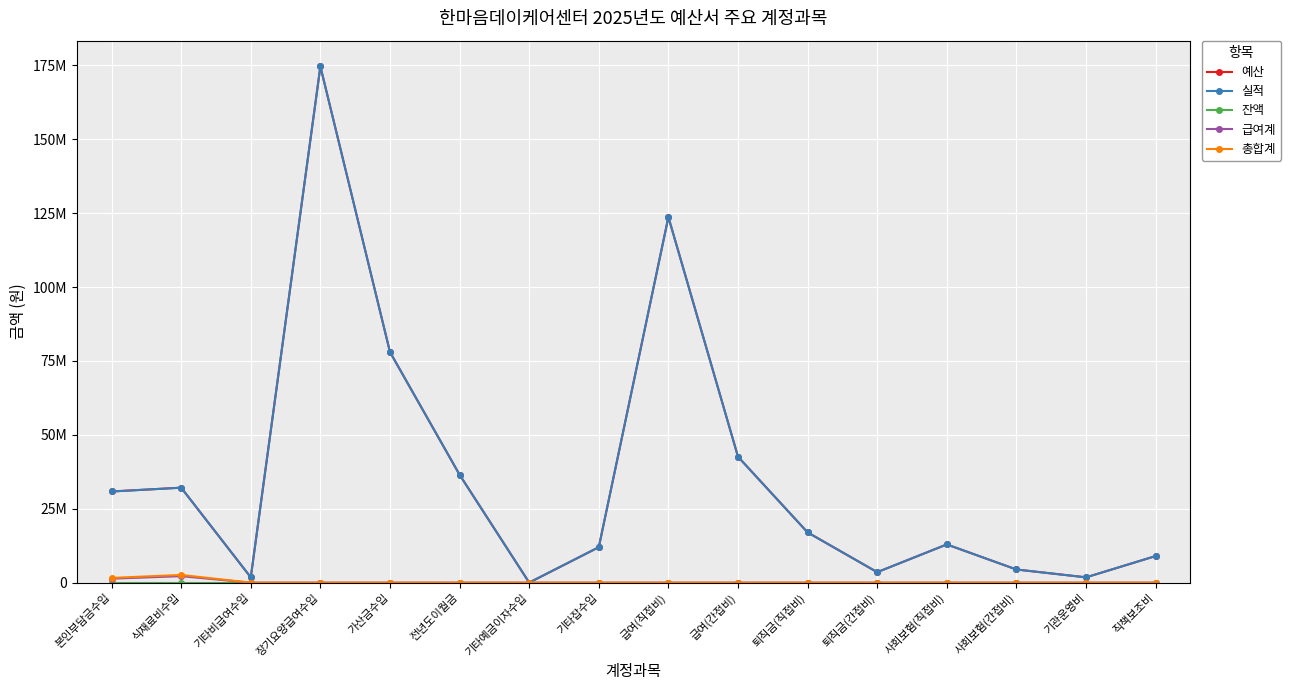

Is this an area chart (filled region under the line)?

No